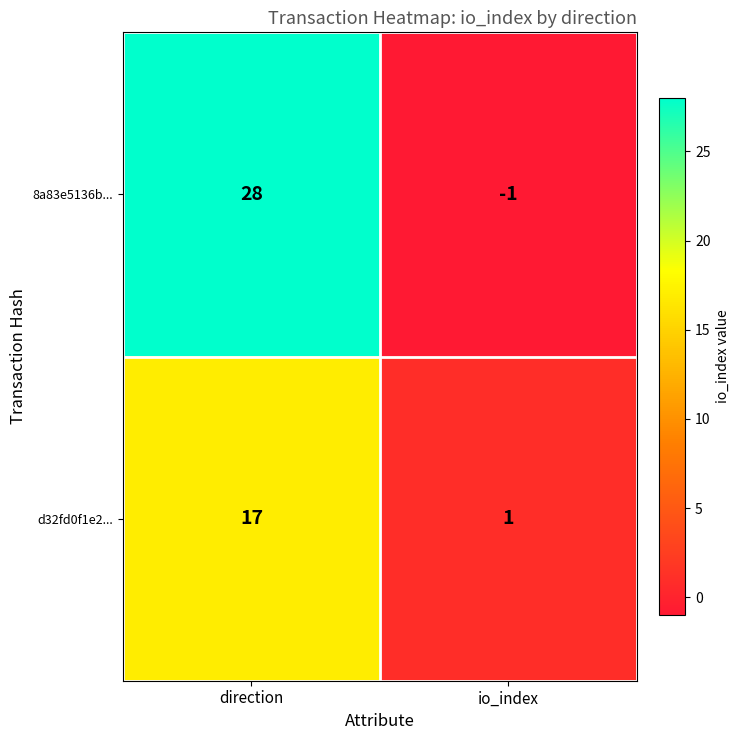

Rank the series by their maximum value, from highest to lowest.

8a83e5136b..., d32fd0f1e2...